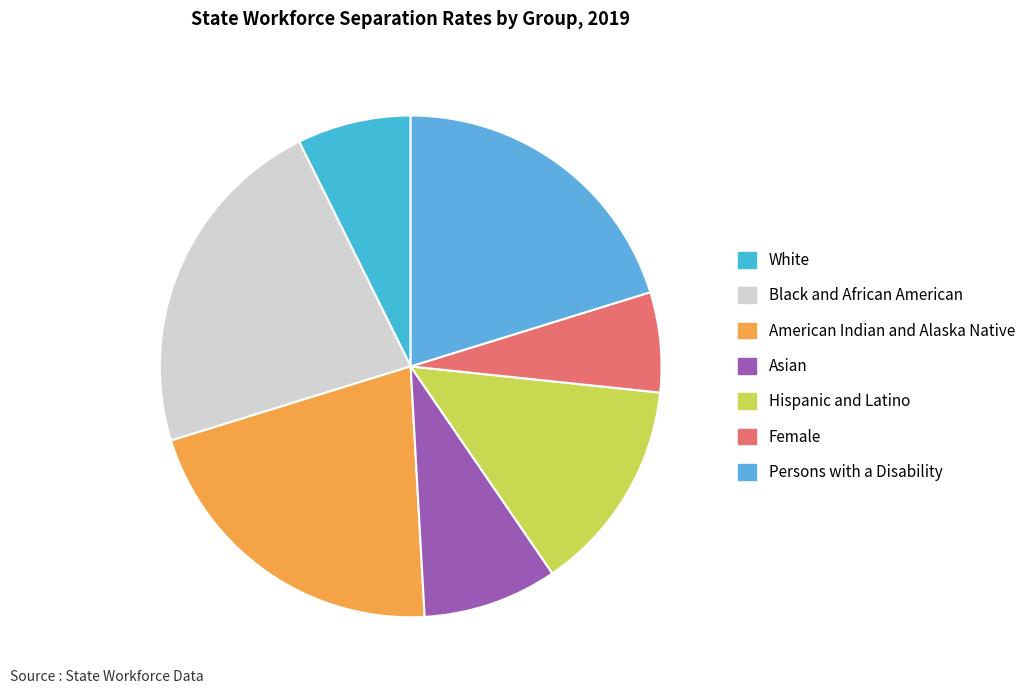

What is the largest slice in the pie chart?

Black and African American